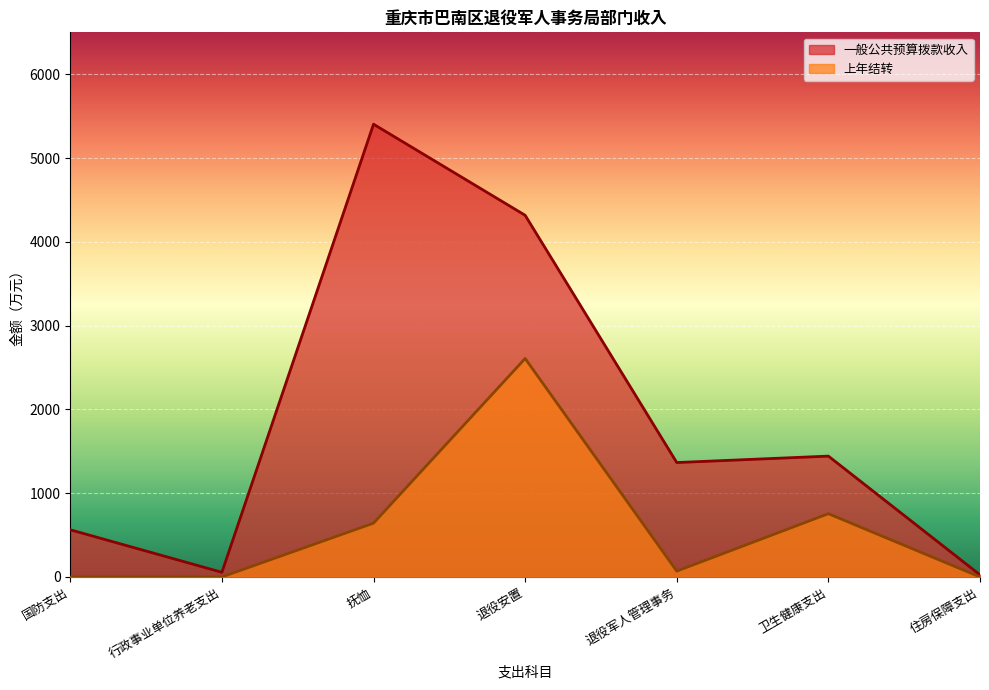

How many data points in 一般公共预算拨款收入 are above 1365?

4